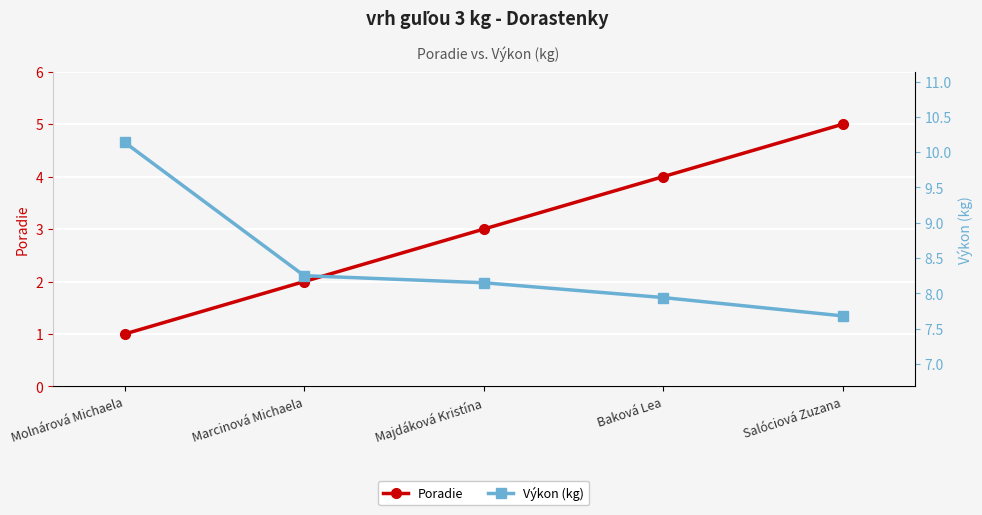

List the labels in order of Výkon (kg) value, smallest first.

Salóciová Zuzana, Baková Lea, Majdáková Kristína, Marcinová Michaela, Molnárová Michaela